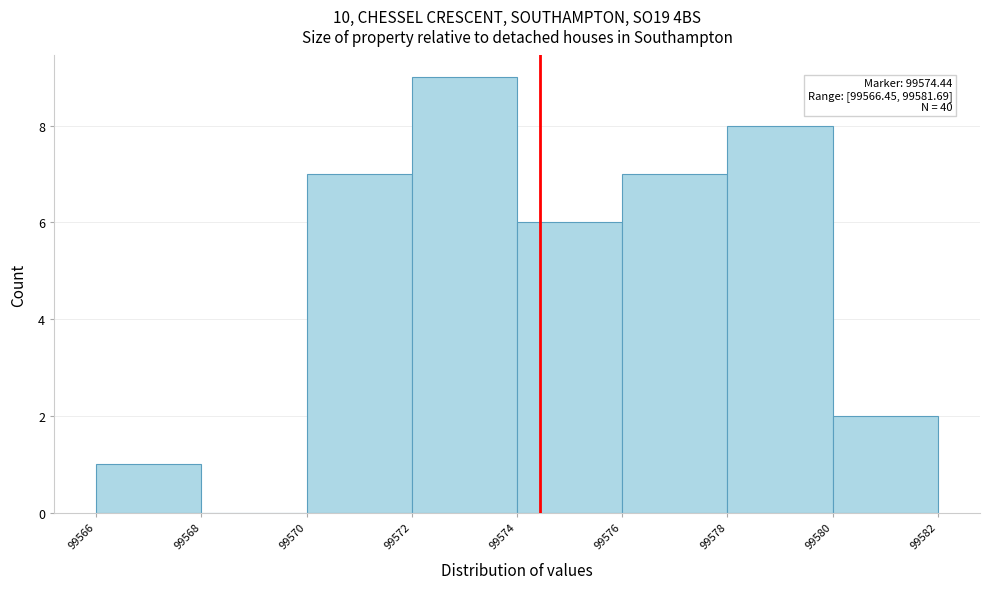

Over which range of the x-axis is the bar tallest?

99572 to 99574